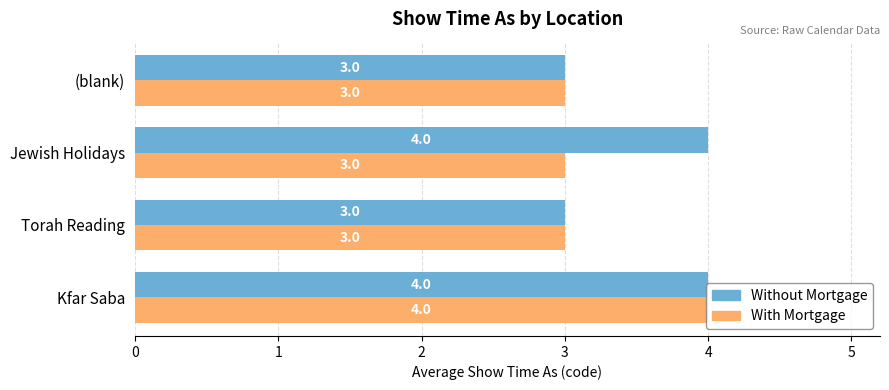

How many data points does each series have?

4